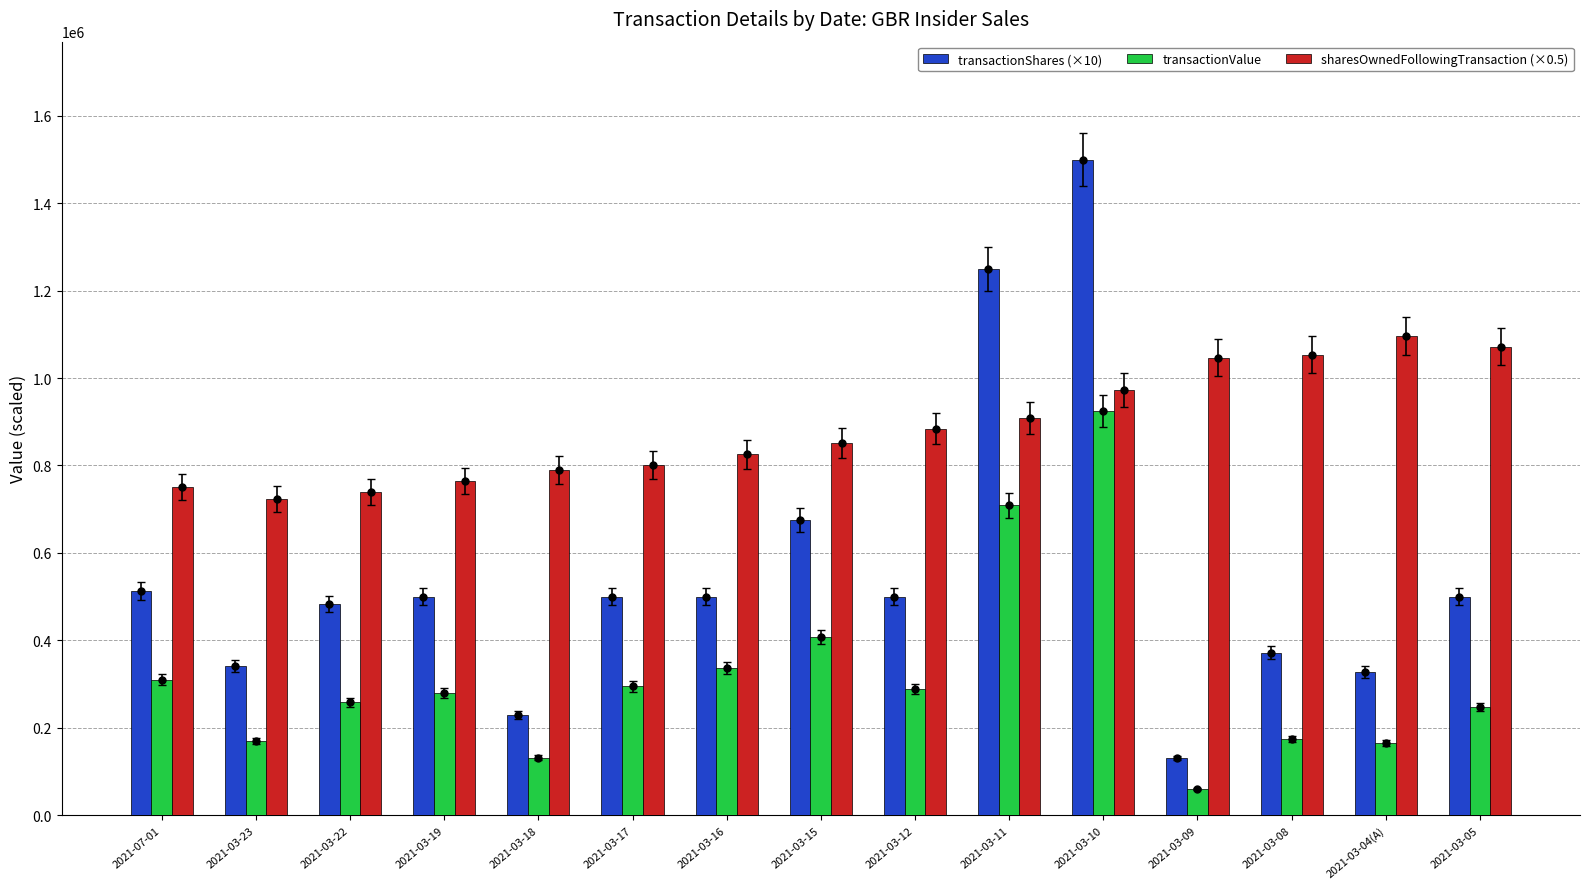

What is the greatest value displayed?

1500000.0